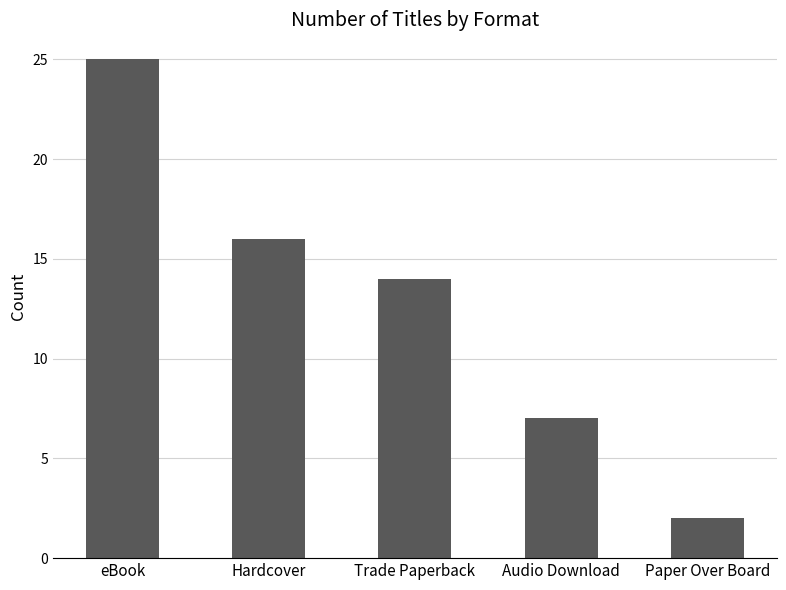

Rank the categories by value from highest to lowest.

eBook, Hardcover, Trade Paperback, Audio Download, Paper Over Board